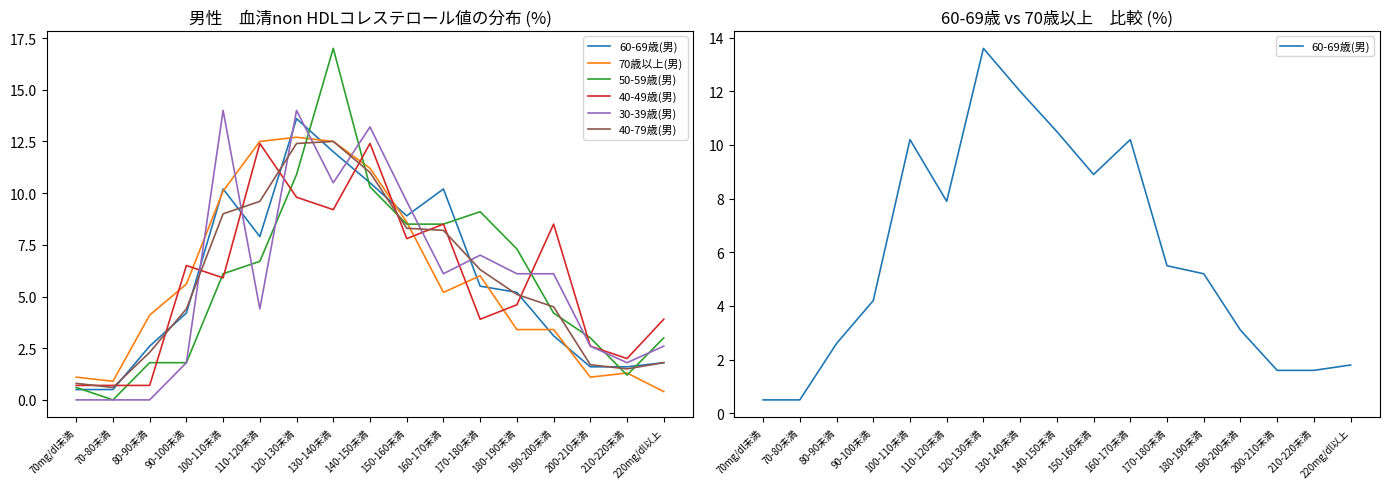

Where is the first local minimum for 60-69歳(男)?

110-120未満